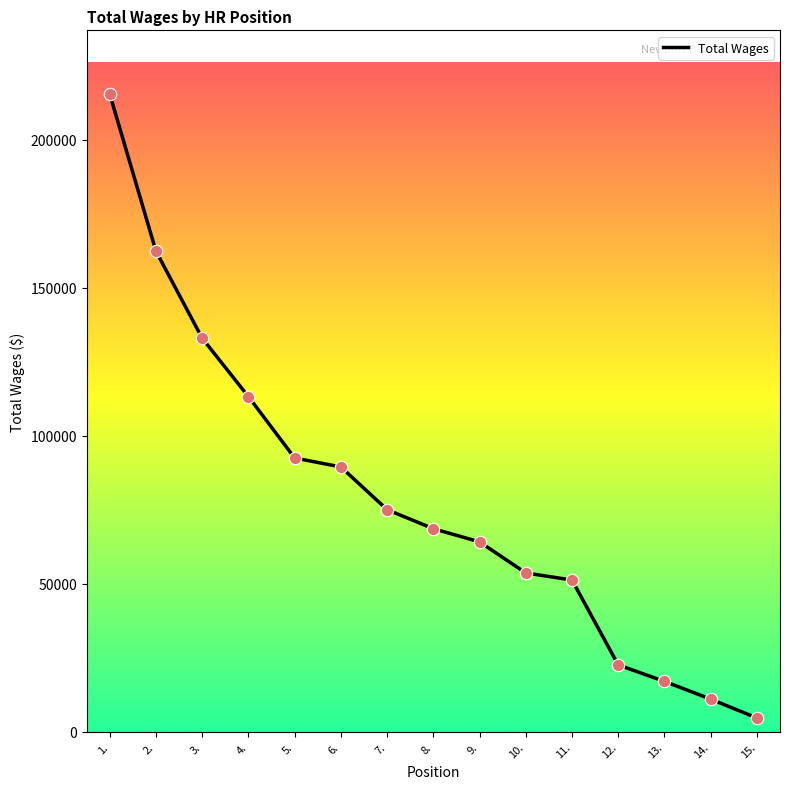

Which has a higher value, 1. or 10.?

1.